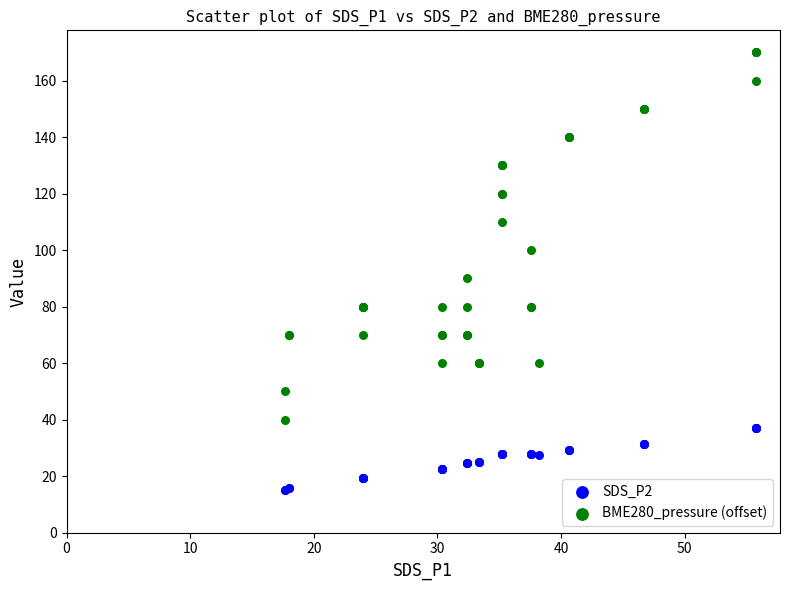

Which series contains the lowest Y value?

SDS_P2